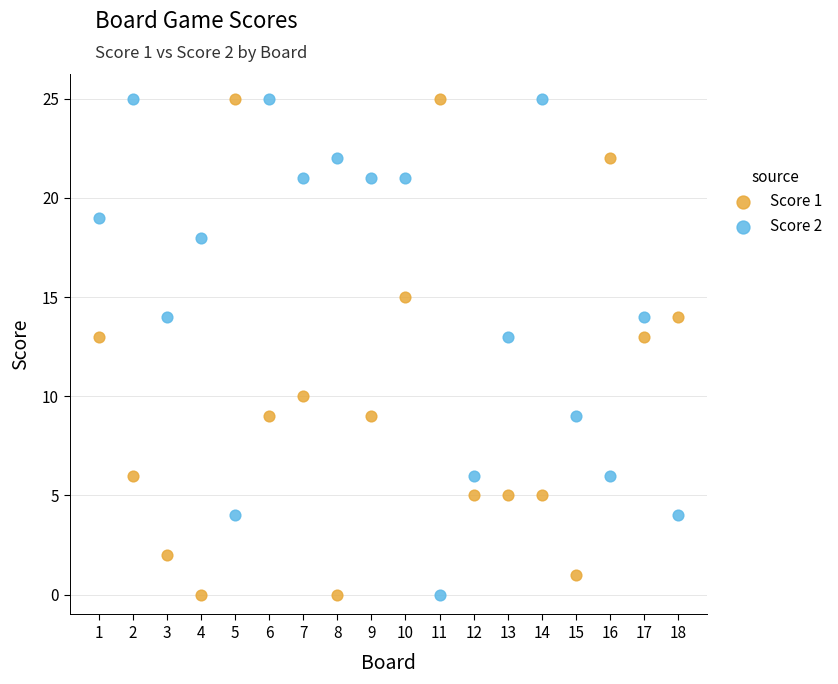

What is the X range (max minus min) for the scatter plot?

17